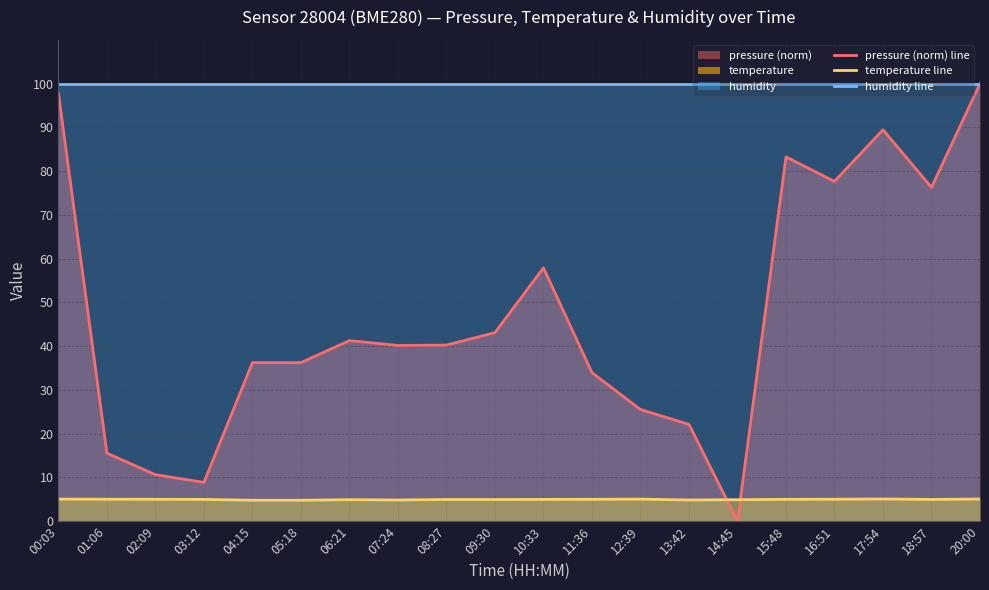

How many times do temperature line and pressure (norm) line cross each other?

2